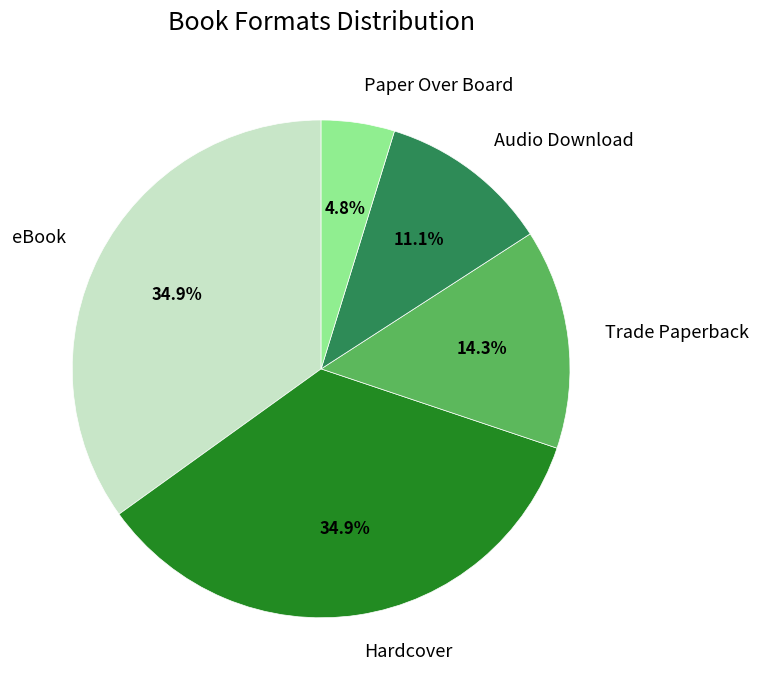

Which has a higher value, Trade Paperback or eBook?

eBook